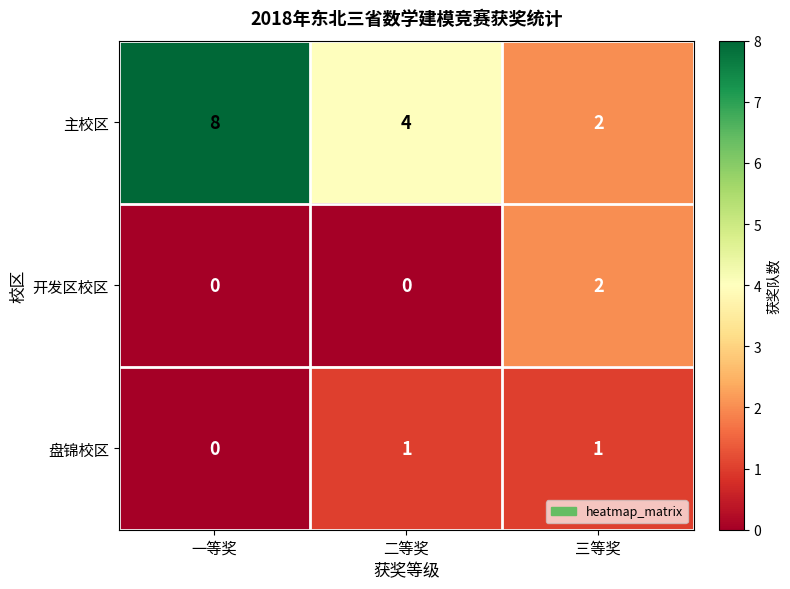

The value of 主校区 at 二等奖 is 4. True or false?

True